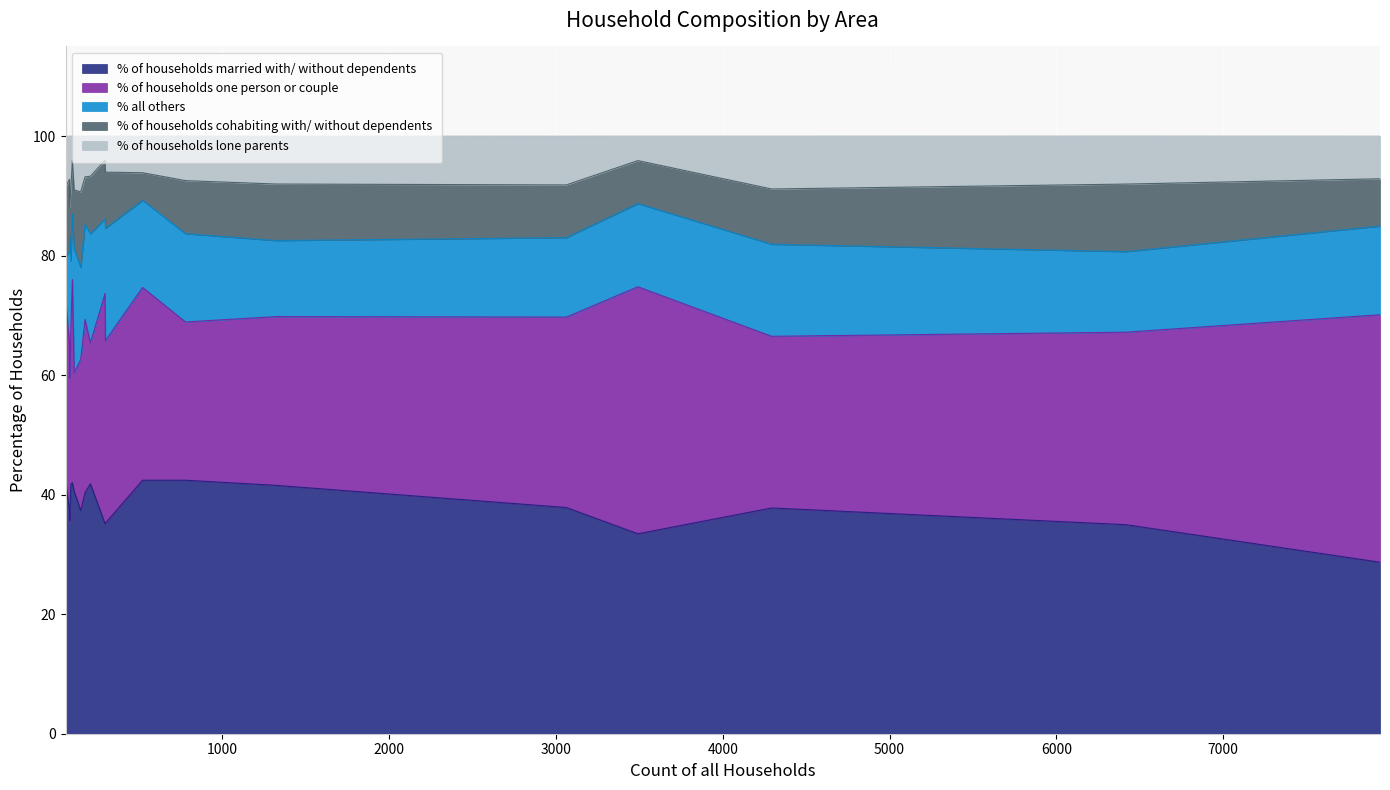

What value does the % of households cohabiting with/ without dependents series have at Corfe Mullen?

9.2